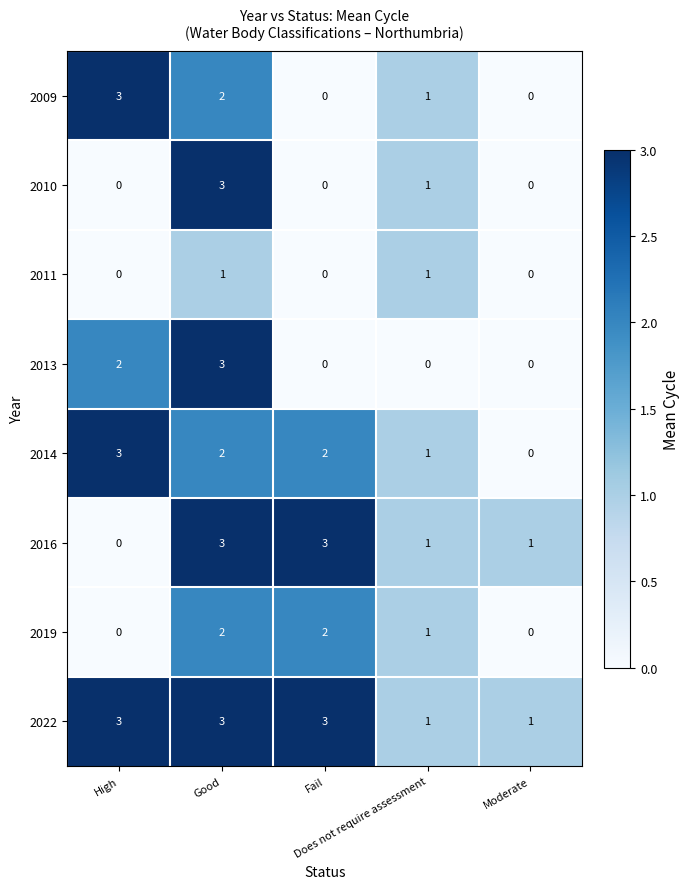

What is the greatest value displayed?

3